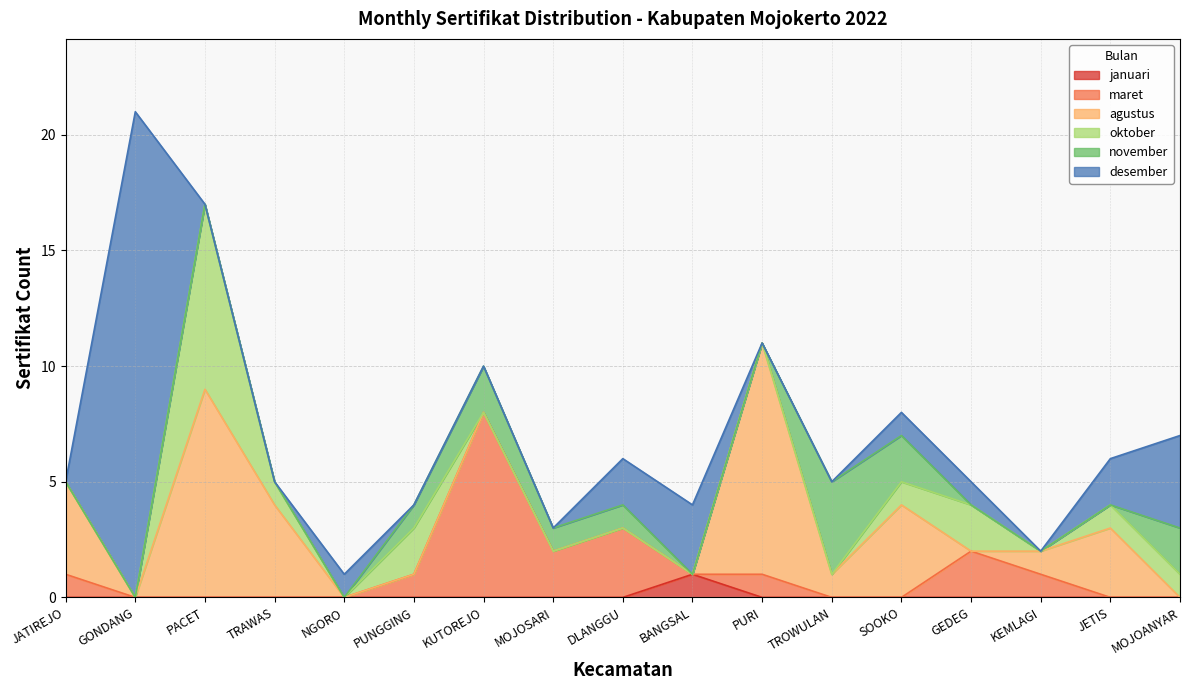

Does the chart have visible grid lines?

Yes